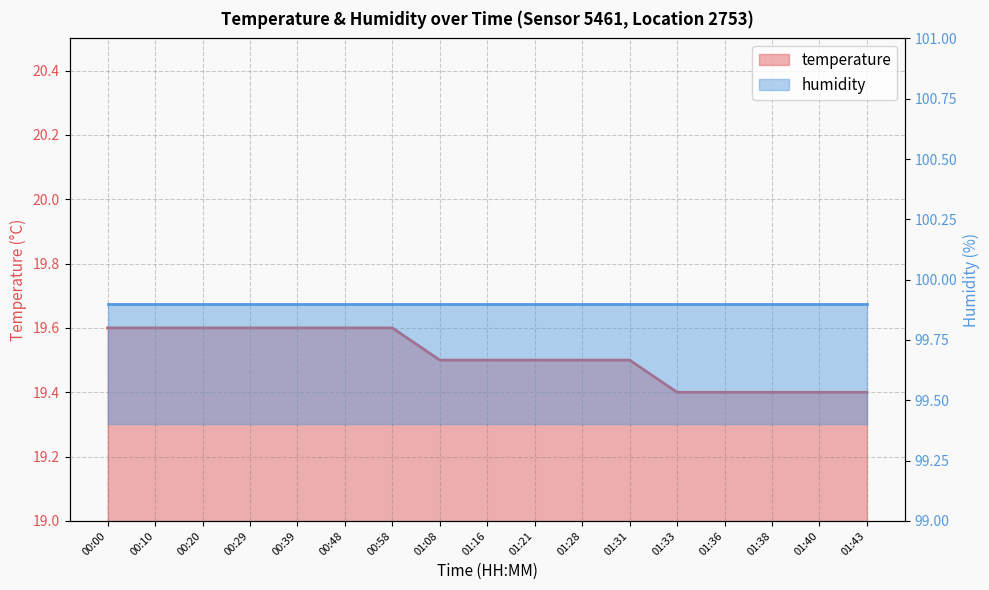

What is the difference between the maximum and minimum values?

0.2